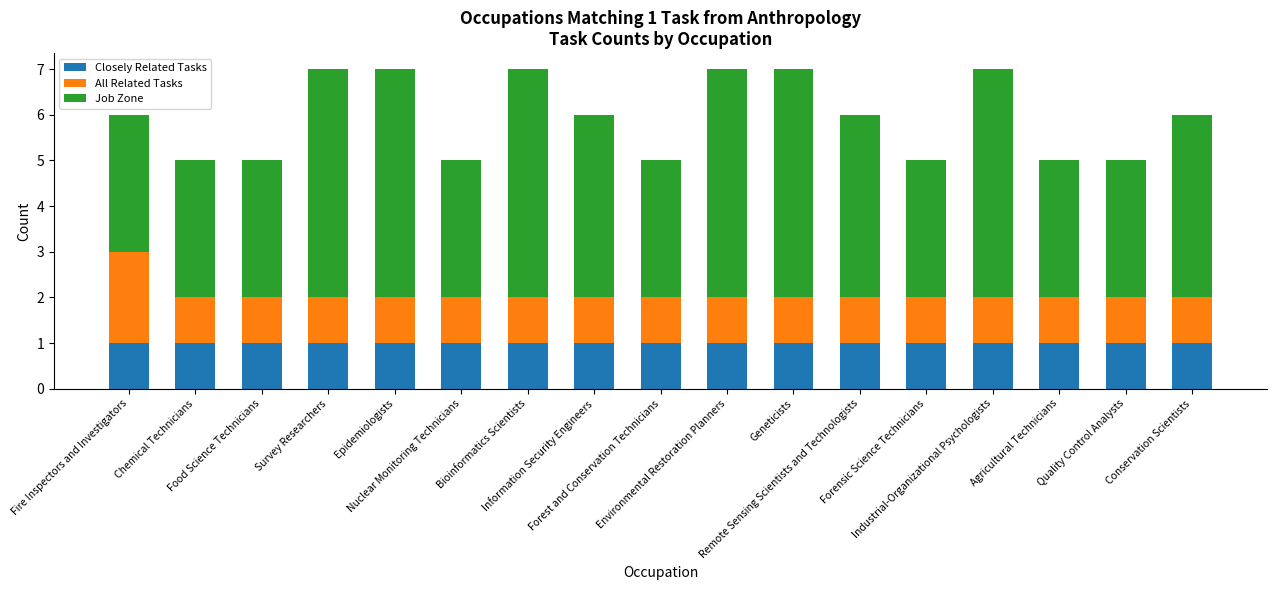

What are all the series names shown in the legend?

Closely Related Tasks, All Related Tasks, Job Zone